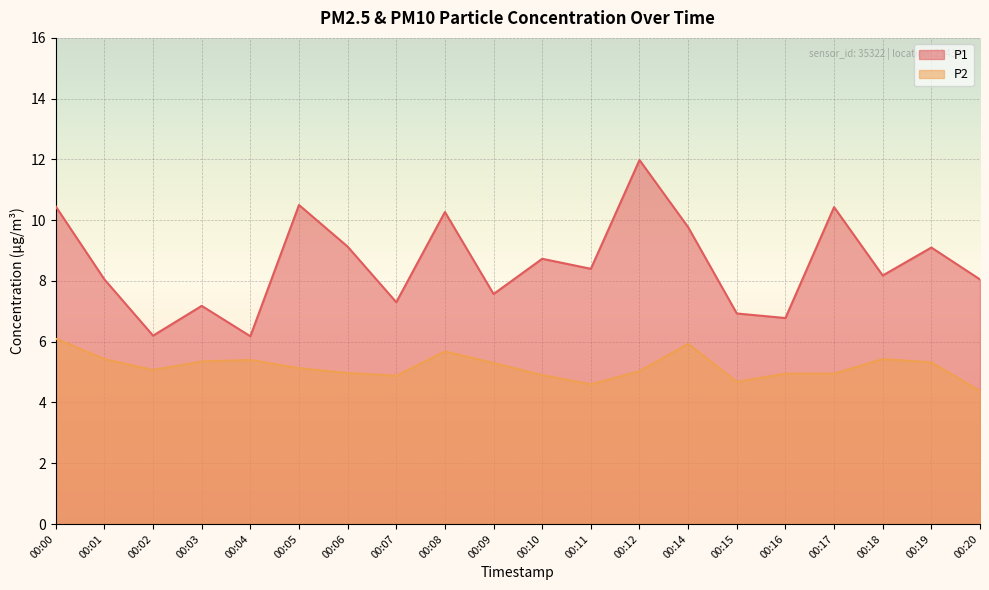

What is the average value of the P1 series?

8.6